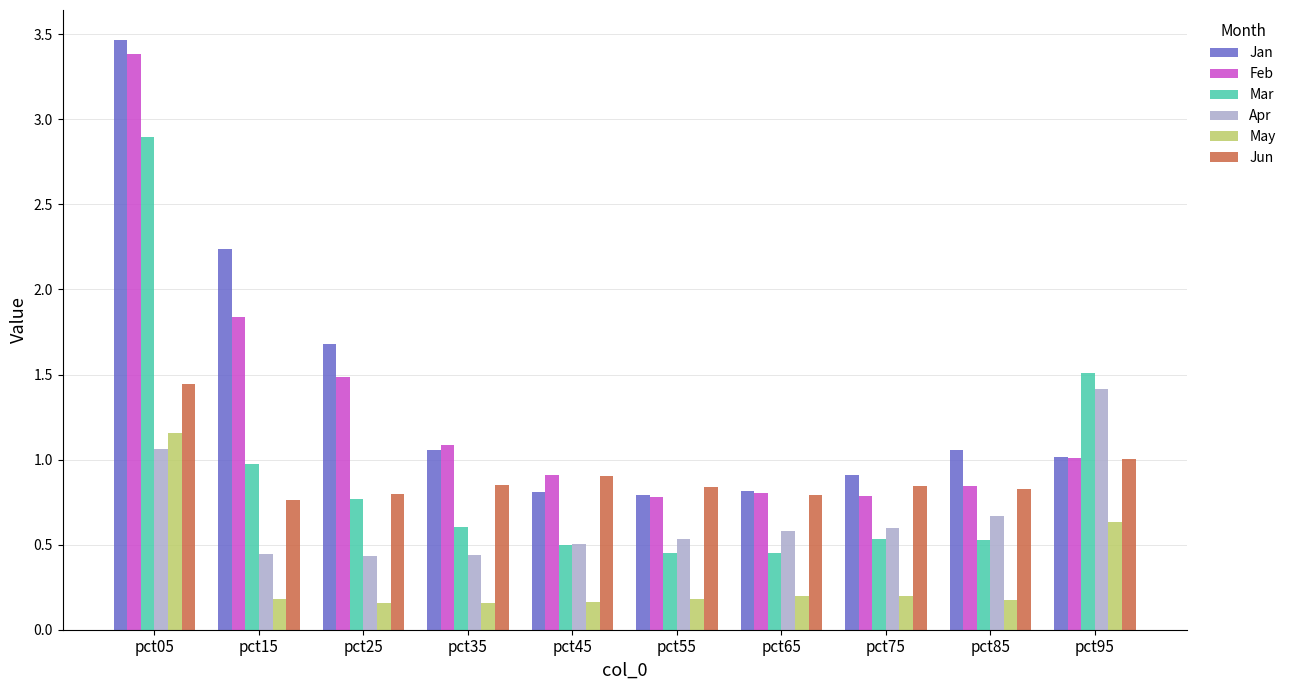

Which series changed the most between pct35 and pct95?

Apr